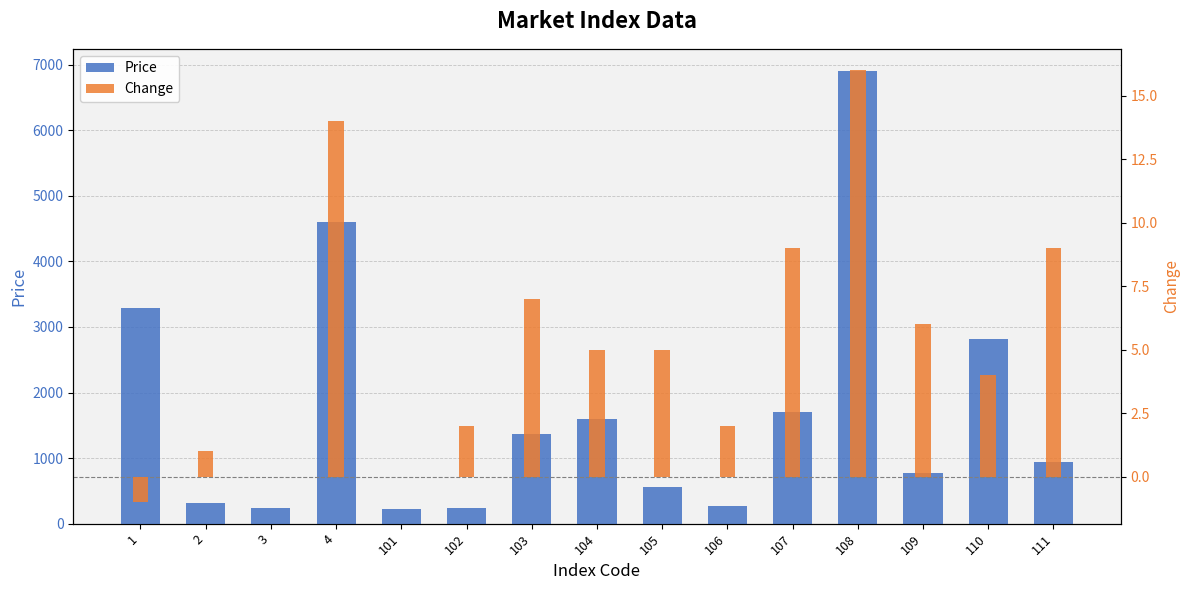

Which label corresponds to the largest value in the chart?

108